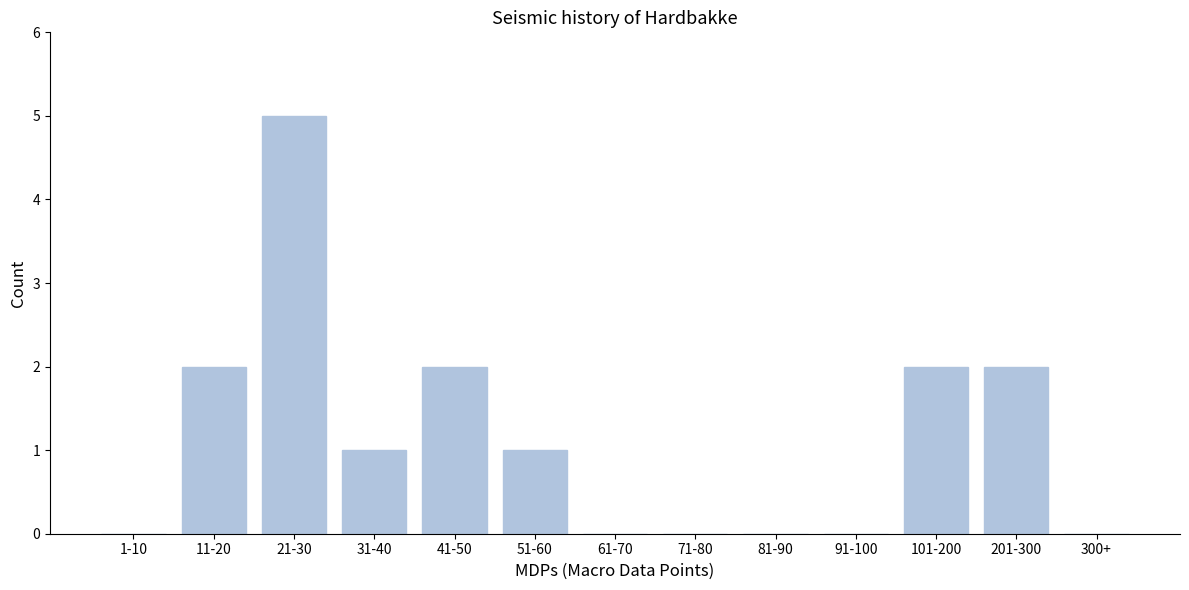

Reading left to right, list all the values displayed in this chart.

1-10=0	11-20=2	21-30=5	31-40=1	41-50=2	51-60=1	61-70=0	71-80=0	81-90=0	91-100=0	101-200=2	201-300=2	300+=0